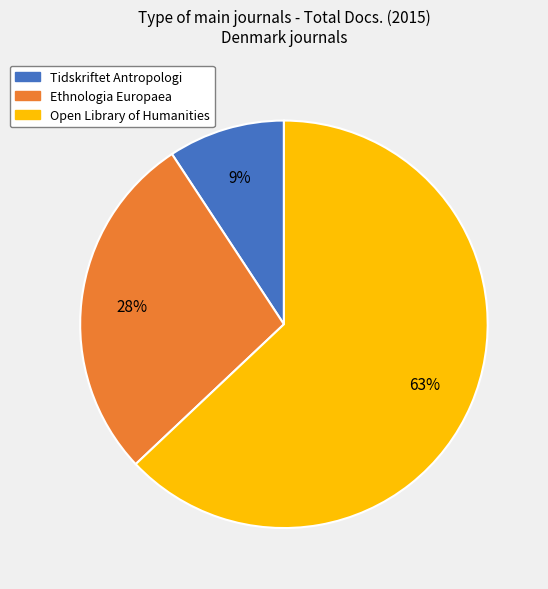

Which has a higher value, Ethnologia Europaea or Tidskriftet Antropologi?

Ethnologia Europaea